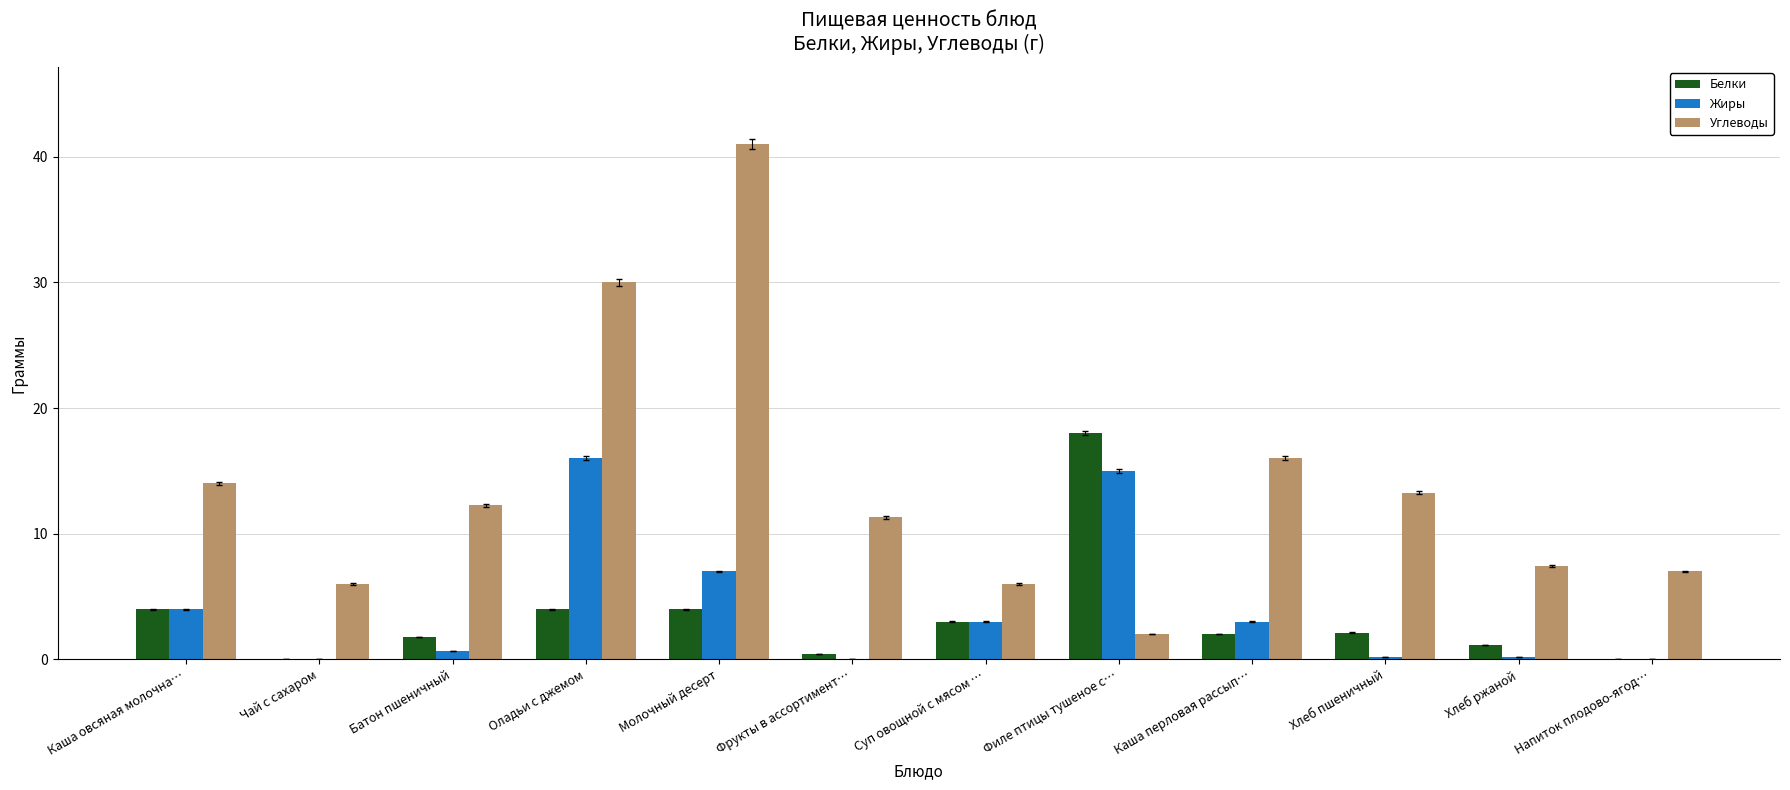

How many categories are shown in the chart?

12